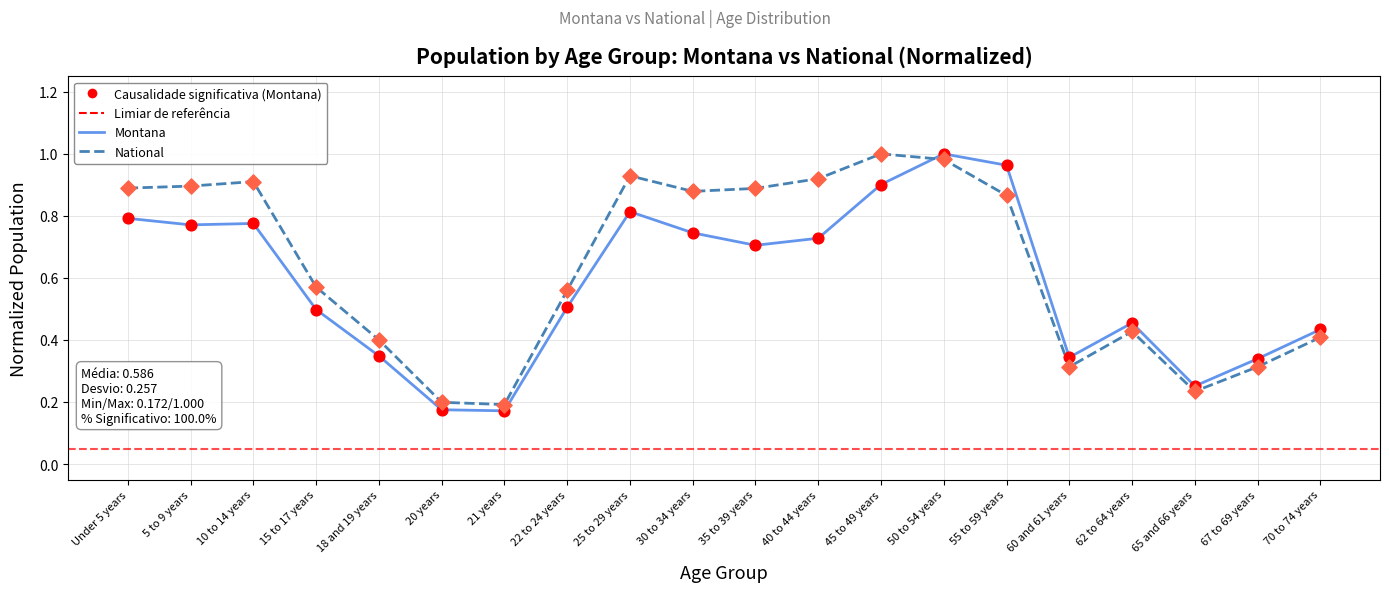

What is the total value across all series at 65 and 66 years?

0.5